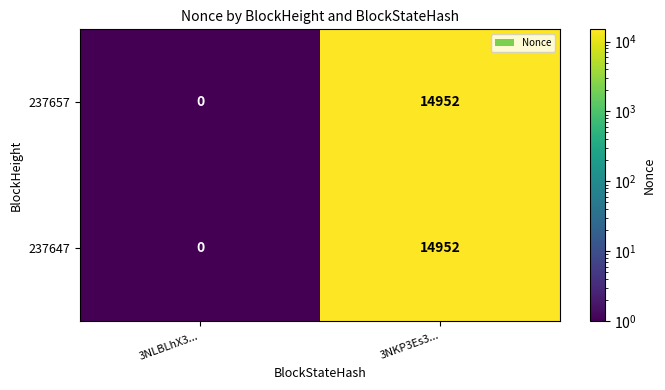

List the labels in order of 237657 value, largest first.

3NKP3Es3..., 3NLBLhX3...